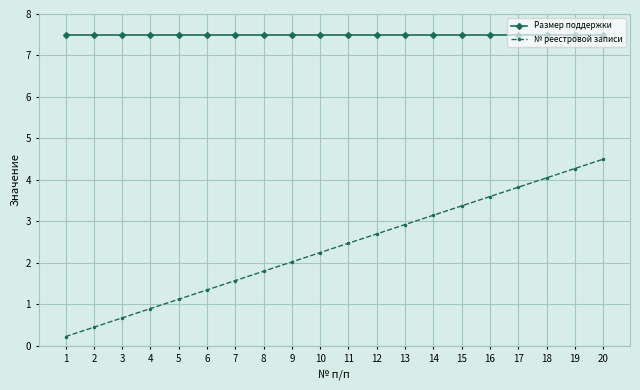

True or false: № реестровой записи has more than 1 interior local peaks.

False